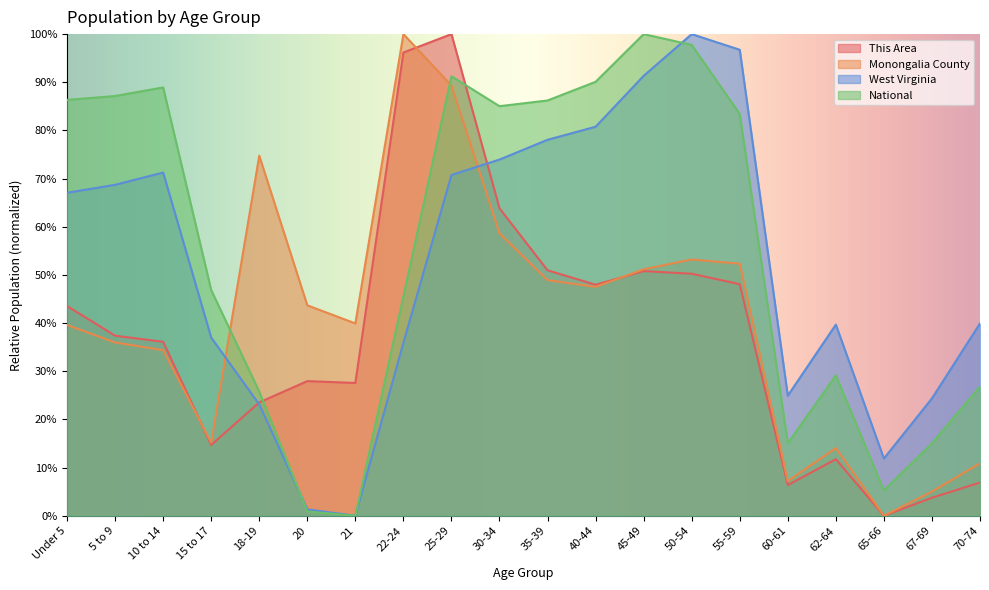

Where is the first local maximum for National?

10 to 14